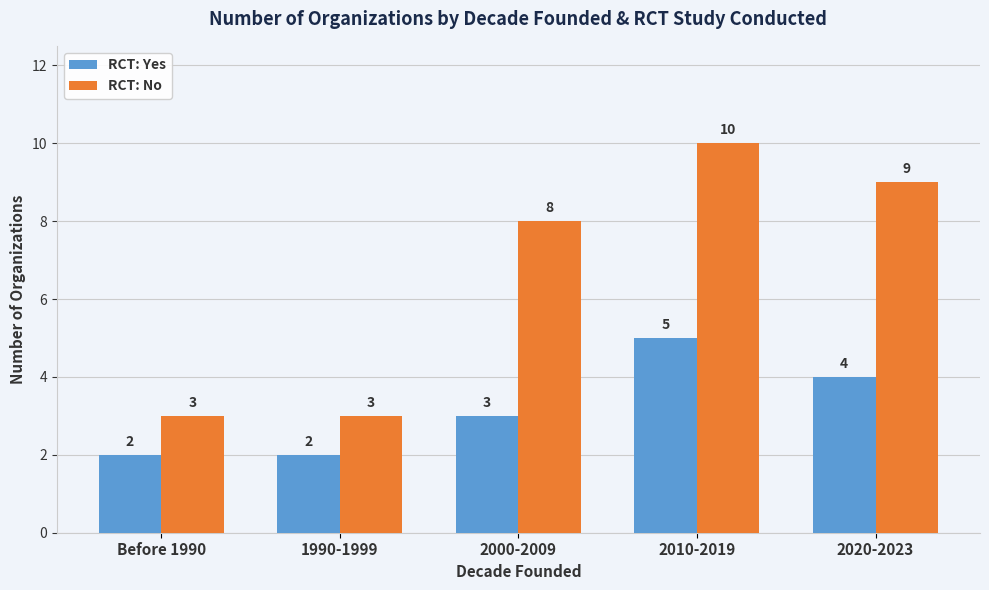

What is the label of the 5th bar from the left?

2020-2023